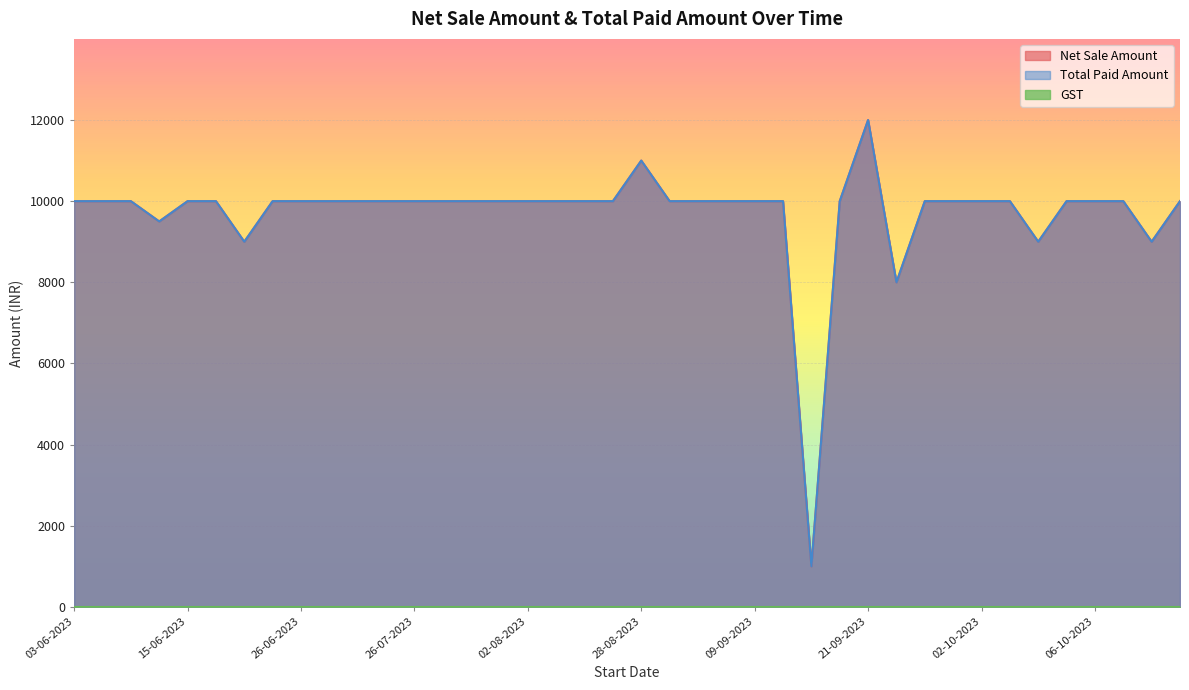

At which category is the sum across all series the highest?

21-09-2023